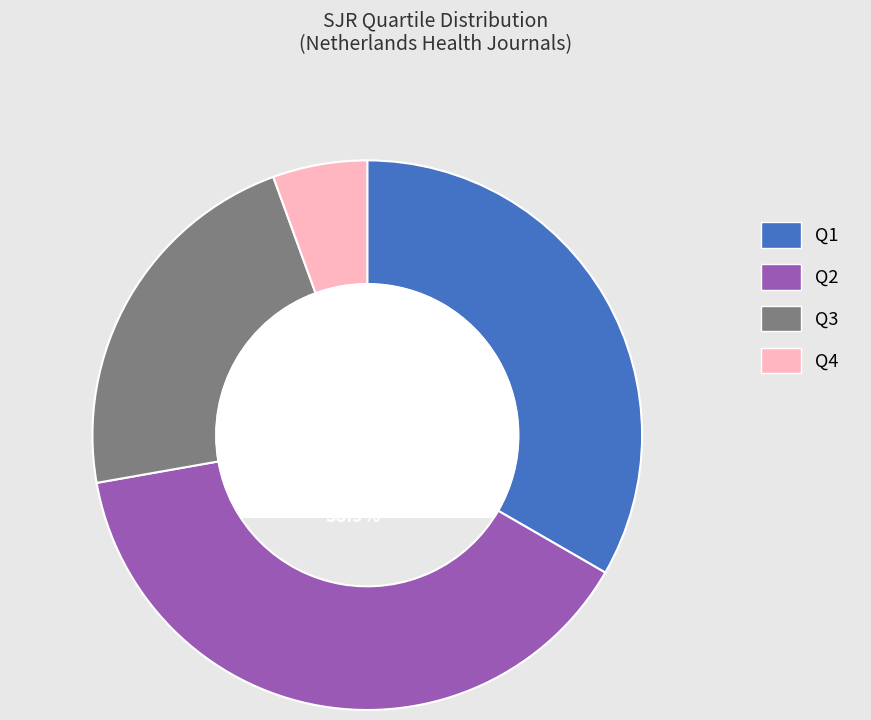

To the nearest percent, what is the combined percentage of Q4 and Q1?

39%